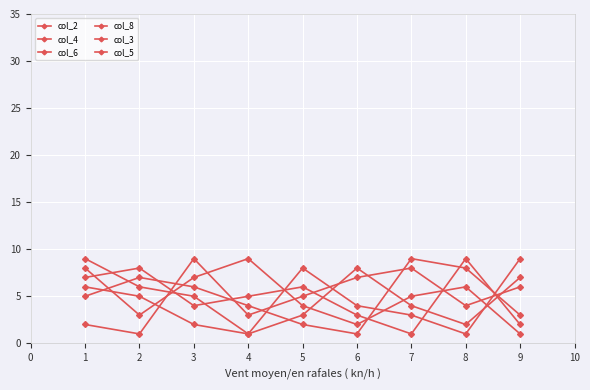

The value of col_8 at 6 is 3. True or false?

True